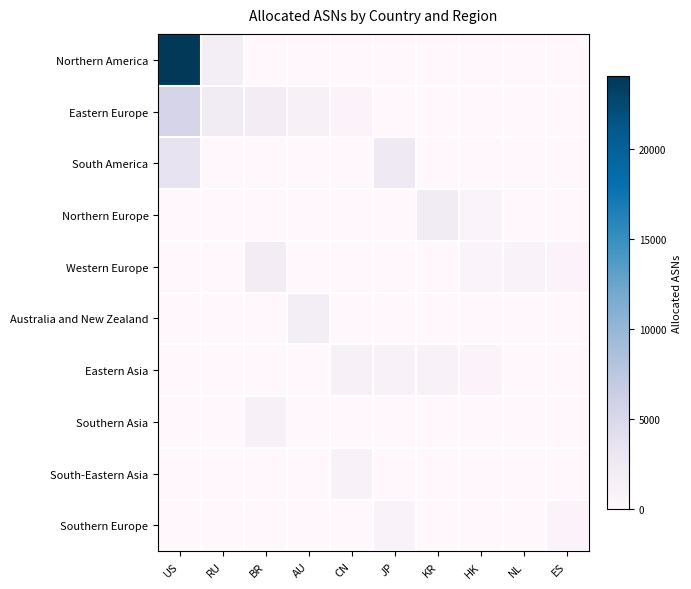

Reading right to left, extract all data points from this chart.

Northern America: ES=0	NL=0	HK=0	KR=0	JP=0	CN=0	AU=0	BR=0	RU=1804	US=24054
Eastern Europe: ES=0	NL=0	HK=0	KR=0	JP=0	CN=633	AU=1314	BR=1959	RU=2132	US=5453
South America: ES=0	NL=0	HK=0	KR=0	JP=2490	CN=0	AU=0	BR=0	RU=0	US=3564
Northern Europe: ES=0	NL=0	HK=686	KR=2116	JP=0	CN=0	AU=0	BR=0	RU=0	US=0
Western Europe: ES=652	NL=891	HK=736	KR=0	JP=0	CN=0	AU=0	BR=1908	RU=0	US=0
Australia and New Zealand: ES=0	NL=0	HK=0	KR=0	JP=0	CN=0	AU=1831	BR=0	RU=0	US=0
Eastern Asia: ES=0	NL=0	HK=644	KR=1019	JP=1097	CN=1226	AU=0	BR=0	RU=0	US=0
Southern Asia: ES=0	NL=0	HK=0	KR=0	JP=0	CN=0	AU=0	BR=1285	RU=0	US=0
South-Eastern Asia: ES=0	NL=0	HK=0	KR=0	JP=0	CN=997	AU=0	BR=0	RU=0	US=0
Southern Europe: ES=652	NL=0	HK=0	KR=0	JP=850	CN=0	AU=0	BR=0	RU=0	US=0